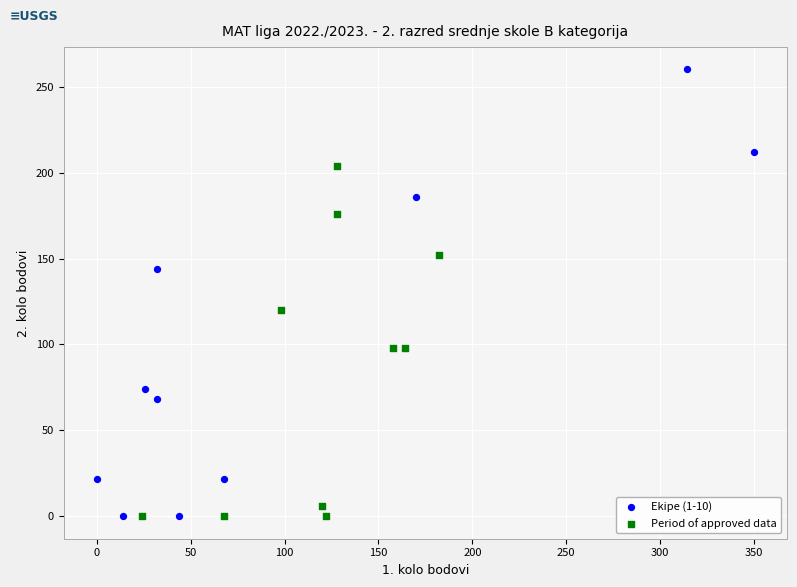

Which series reaches the maximum Y coordinate?

Ekipe (1-10)